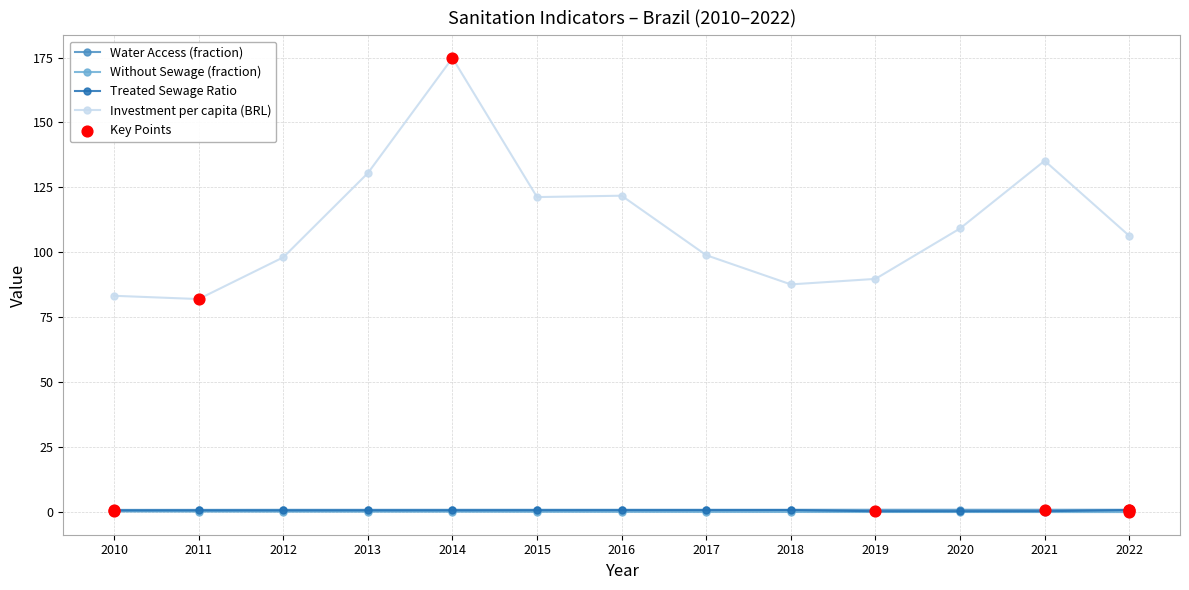

What are all the series names shown in the legend?

Water Access (fraction), Without Sewage (fraction), Treated Sewage Ratio, Investment per capita (BRL)